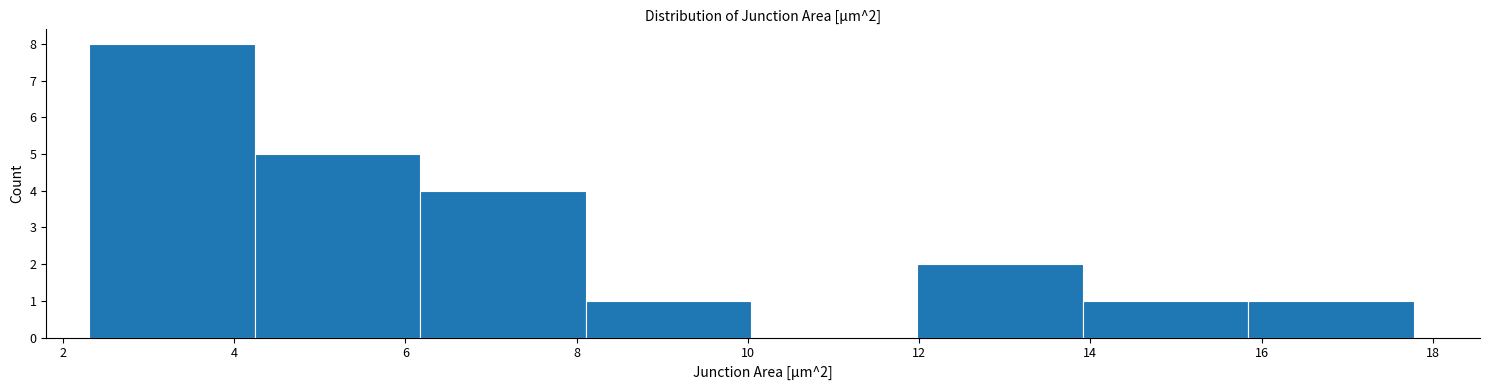

Which range on the x-axis has the tallest bar?

2.4 to 4.2